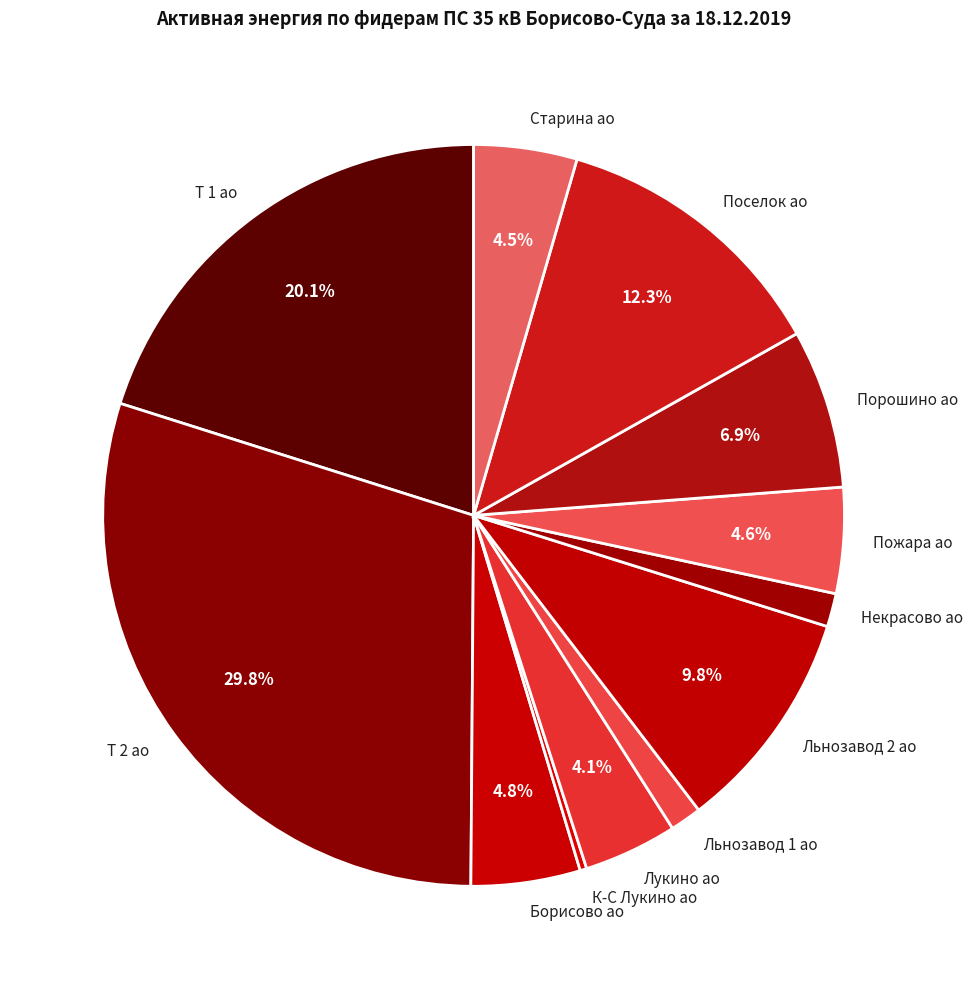

How many slices are in this pie chart?

12